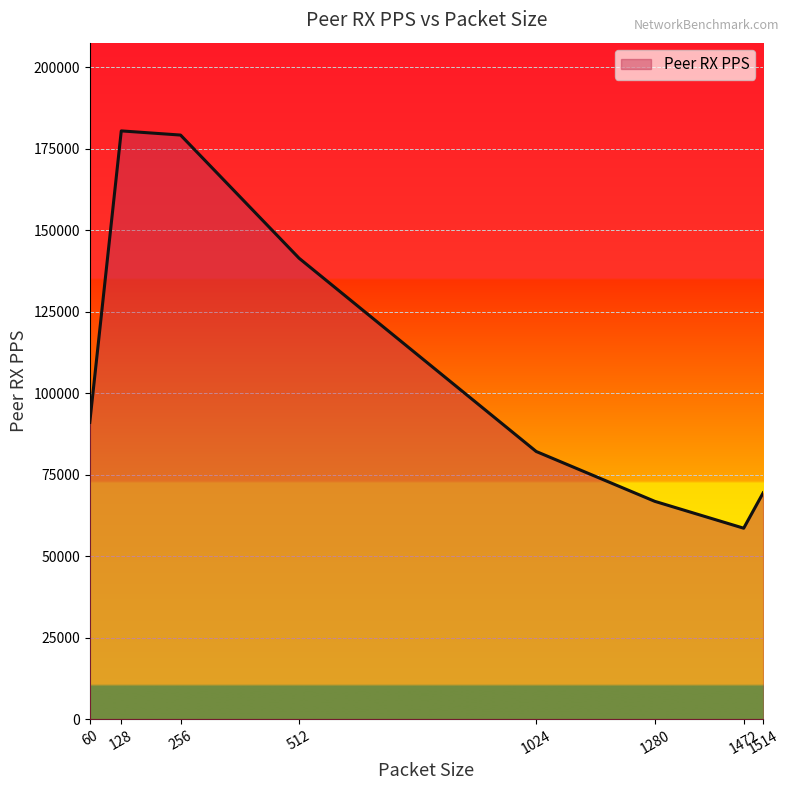

What is the sum of all values?

869032